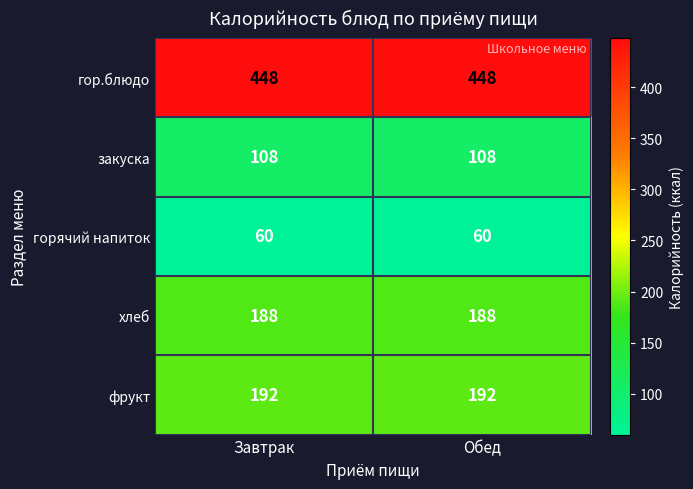

What is the greatest value displayed?

448